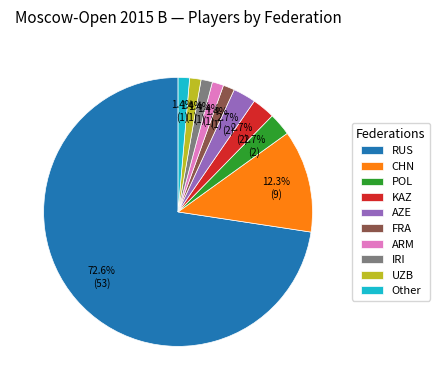

Is the sum of UZB and KAZ greater than half?

No